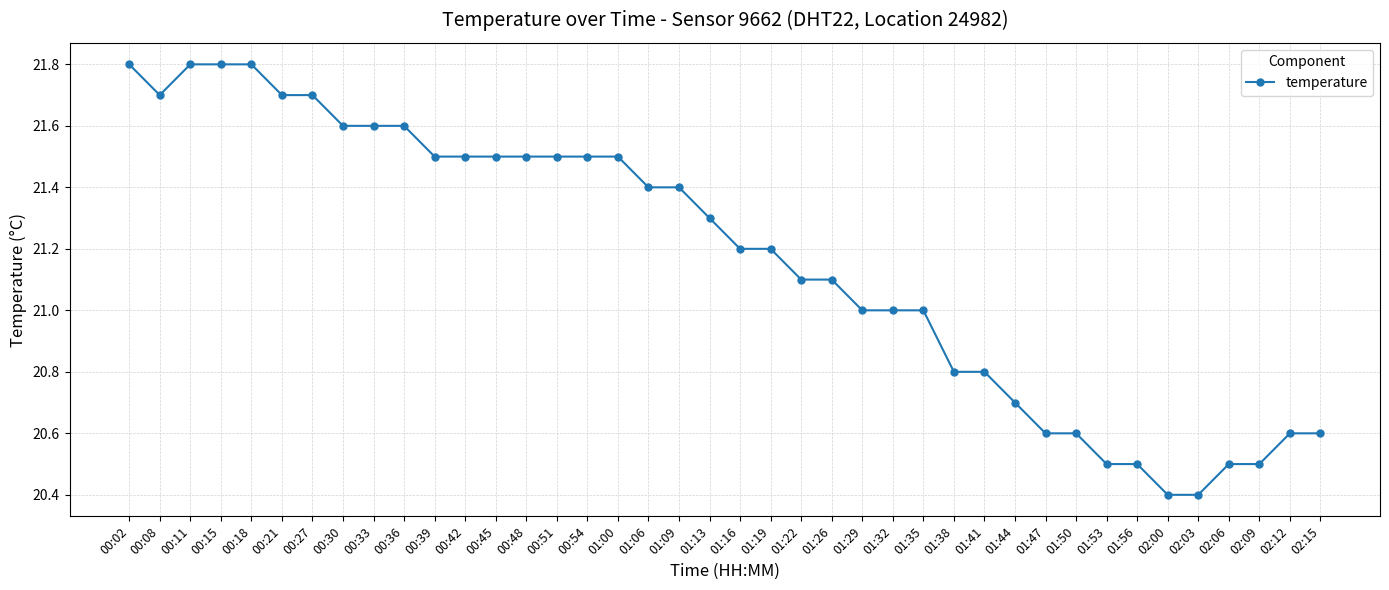

Count the number of categories in the chart.

40